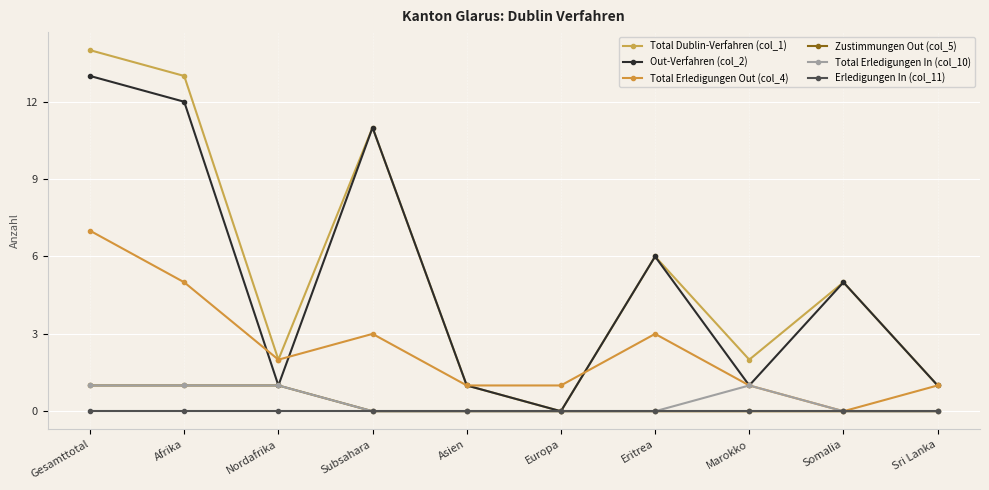

Does the chart display data point markers on the line(s)?

Yes